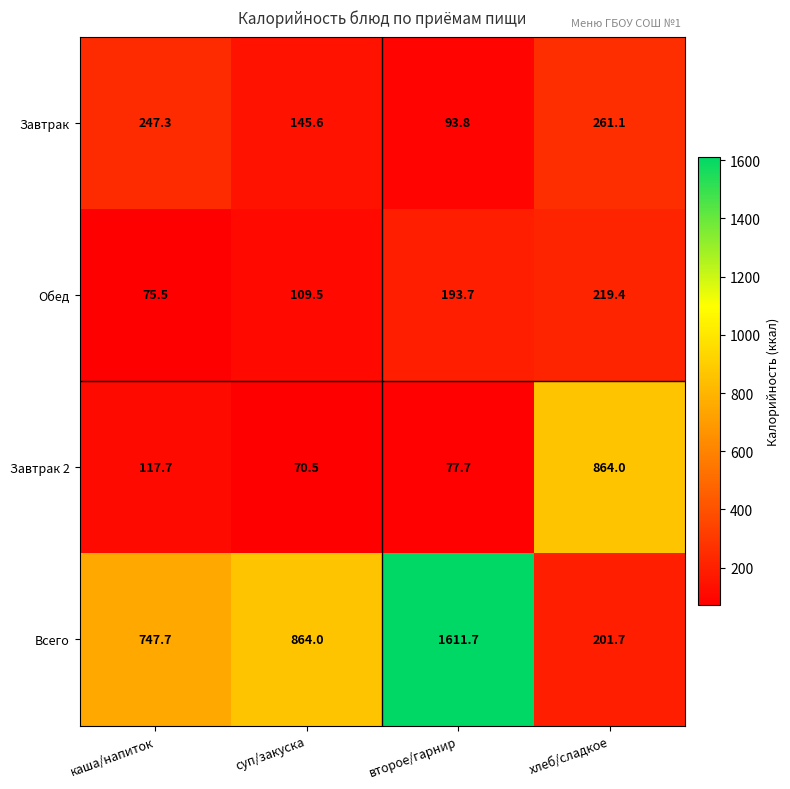

Where does the Завтрак series first go above 247?

каша/напиток